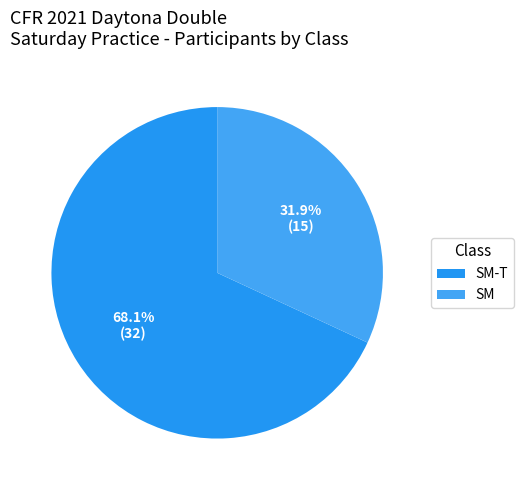

How many slices are in this pie chart?

2